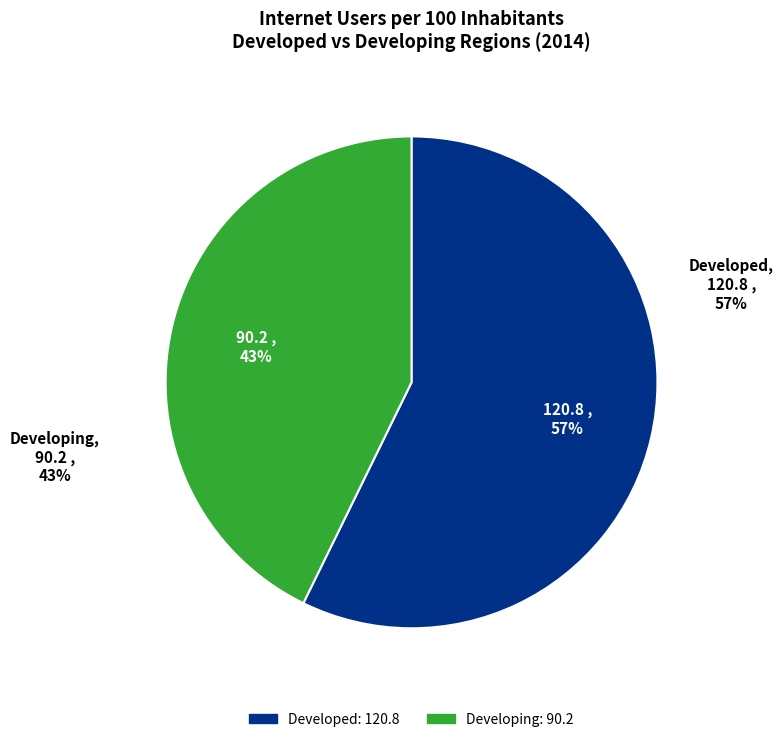

To the nearest percent, what is the average slice percentage?

50%